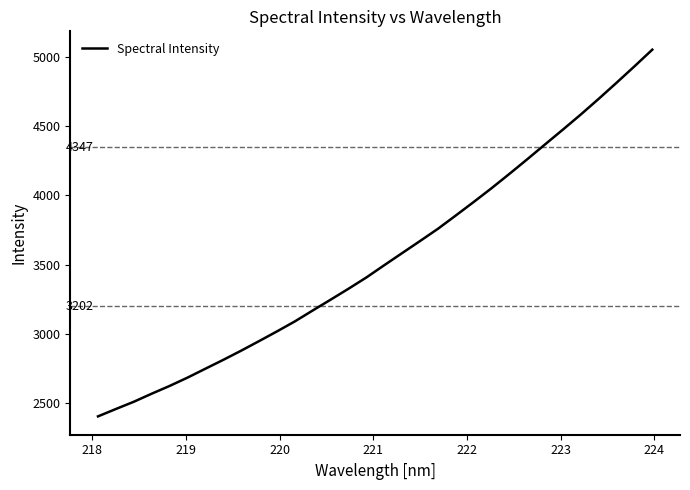

What is the maximum value shown in the chart?

5051.0